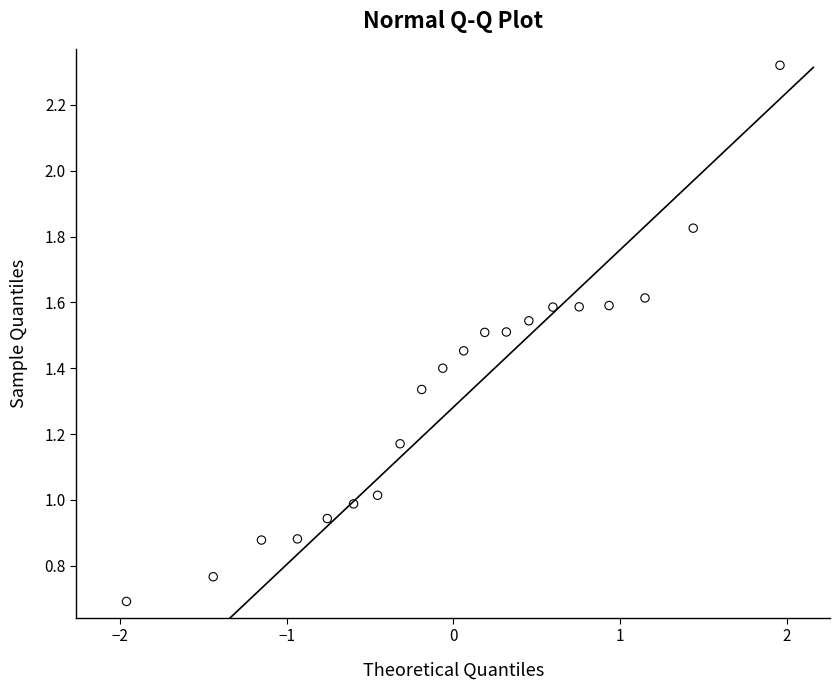

What is the range of Y values (max minus min)?

1.6